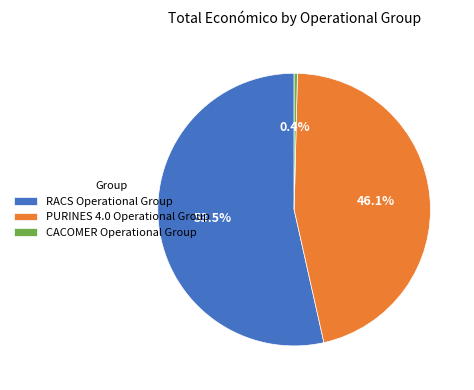

Rank the categories by value from highest to lowest.

RACS Operational Group, PURINES 4.0 Operational Group, CACOMER Operational Group